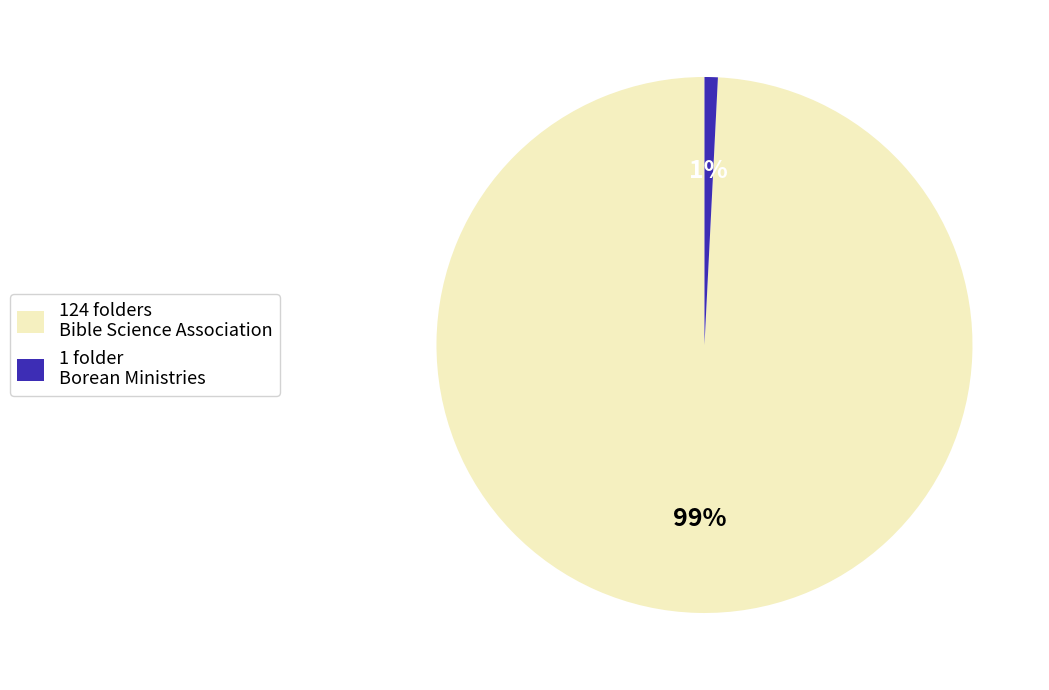

To the nearest percent, what is the difference between the largest and smallest slice percentages?

98%